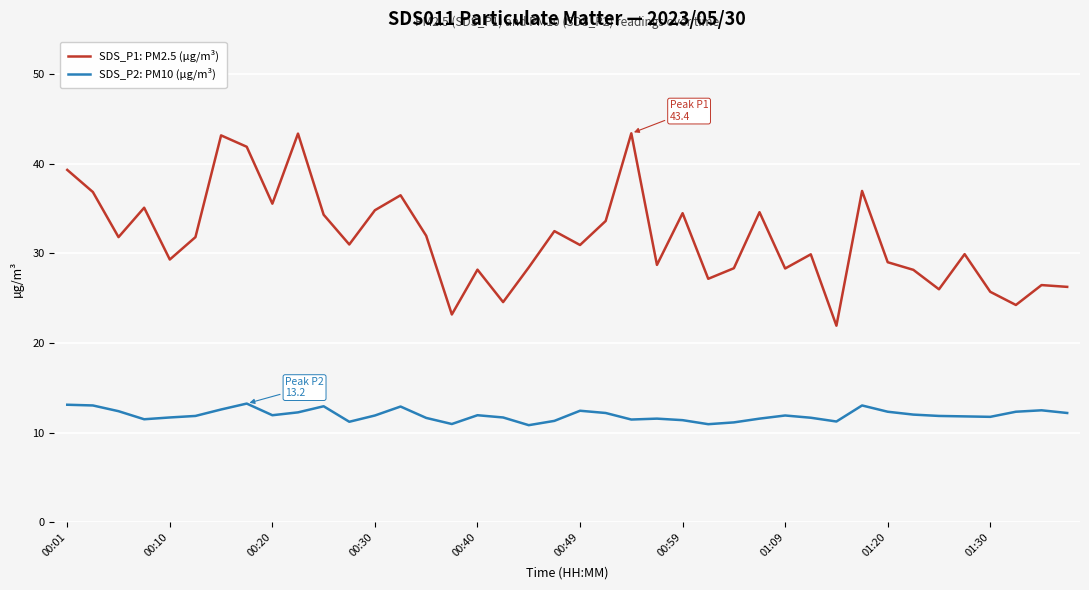

Is this an area chart (filled region under the line)?

No